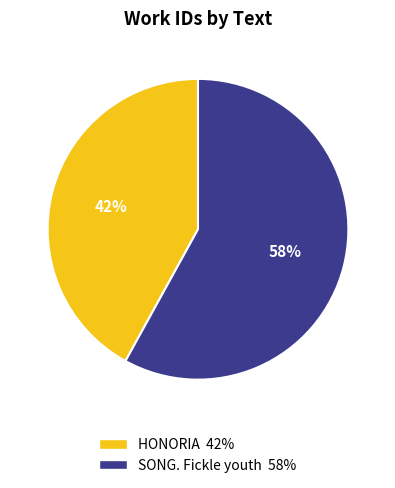

Which category has the biggest portion of the pie?

SONG. Fickle youth